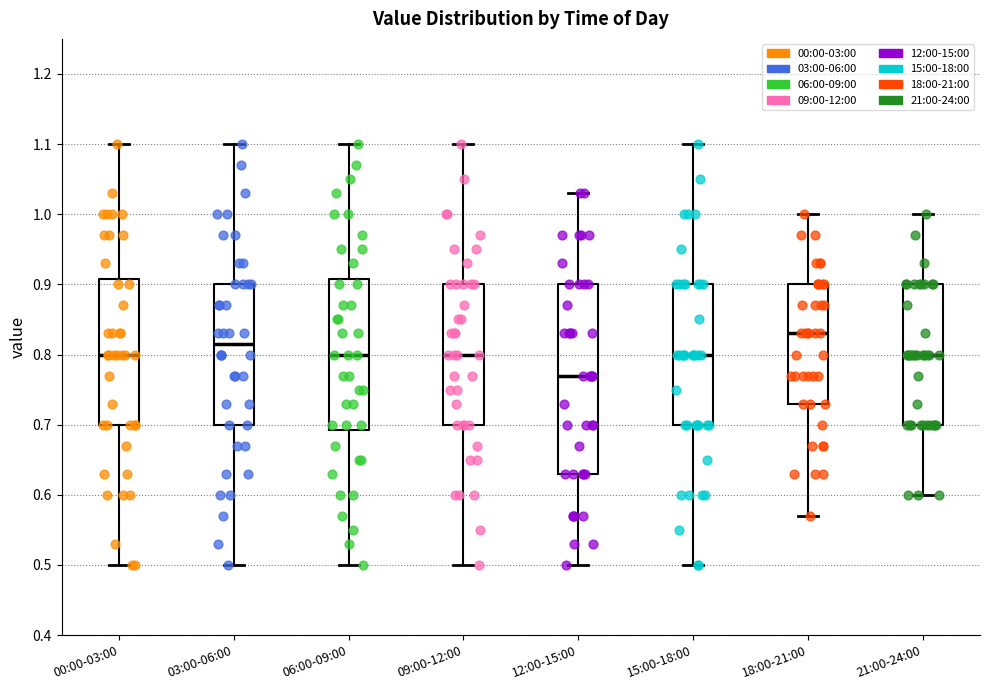

Which box is the tallest, from its lower edge to its upper edge?

12:00-15:00